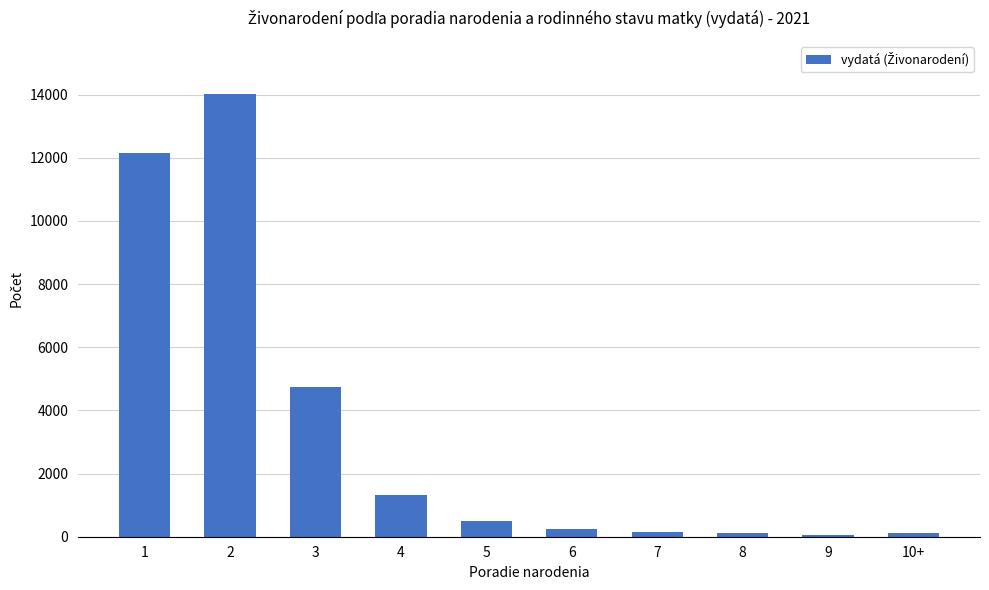

The value at 2 is 9254. True or false?

False